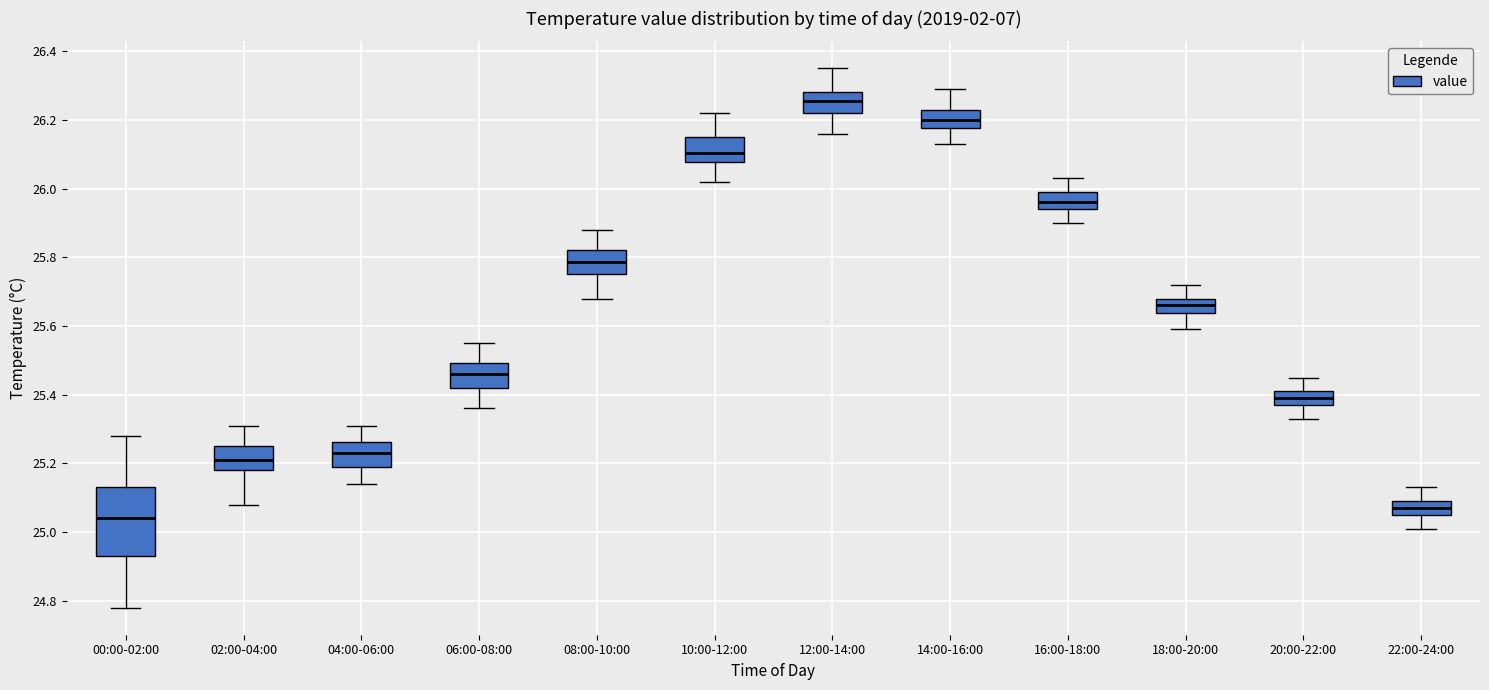

Reading left to right, transcribe this box plot: for each box, give where its median line is, the range the box spans, and where its two whiskers end, as read against the y-axis. The values are not printed on the chart, so give them approximately, as read against the axis.

00:00-02:00: median 25.04, box 24.94 to 25.14, whiskers 24.78 to 25.28
02:00-04:00: median 25.22, box 25.18 to 25.26, whiskers 25.08 to 25.32
04:00-06:00: median 25.24, box 25.20 to 25.26, whiskers 25.14 to 25.32
06:00-08:00: median 25.46, box 25.42 to 25.50, whiskers 25.36 to 25.56
08:00-10:00: median 25.78, box 25.76 to 25.82, whiskers 25.68 to 25.88
10:00-12:00: median 26.10, box 26.08 to 26.16, whiskers 26.02 to 26.22
12:00-14:00: median 26.26, box 26.22 to 26.28, whiskers 26.16 to 26.36
14:00-16:00: median 26.20, box 26.18 to 26.24, whiskers 26.14 to 26.30
16:00-18:00: median 25.96, box 25.94 to 26.00, whiskers 25.90 to 26.04
18:00-20:00: median 25.66, box 25.64 to 25.68, whiskers 25.60 to 25.72
20:00-22:00: median 25.40, box 25.38 to 25.42, whiskers 25.34 to 25.46
22:00-24:00: median 25.08, box 25.06 to 25.10, whiskers 25.02 to 25.14